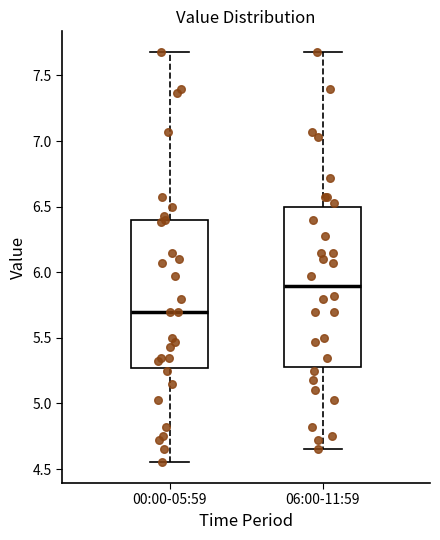

Comparing the boxes themselves (not the whiskers), which one is the tallest?

06:00-11:59